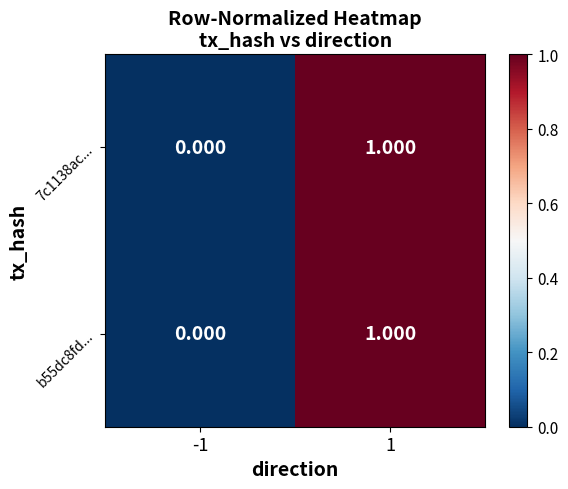

Reading left to right, transcribe all the data shown in this chart.

7c1138ac...: -1=0	1=1
b55dc8fd...: -1=0	1=1